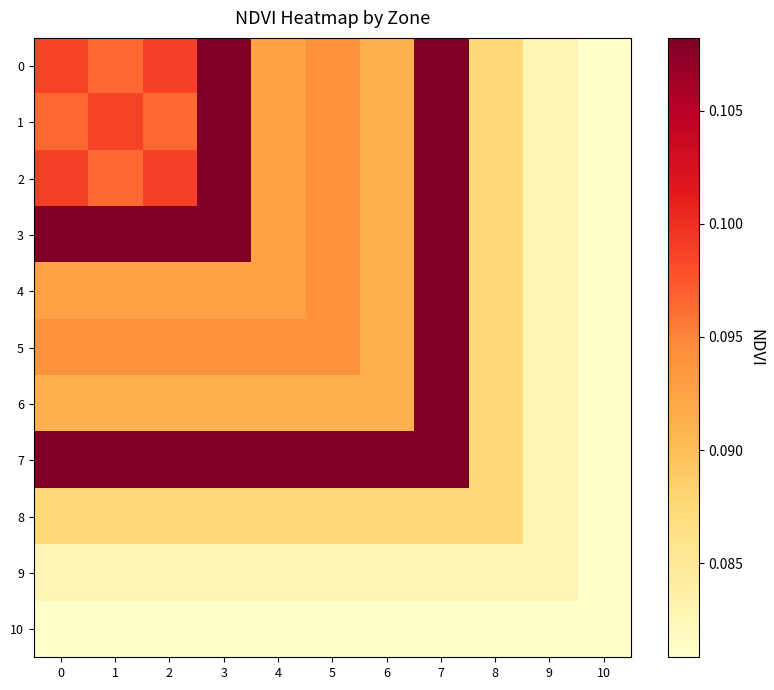

Which series has the largest total across all categories?

7